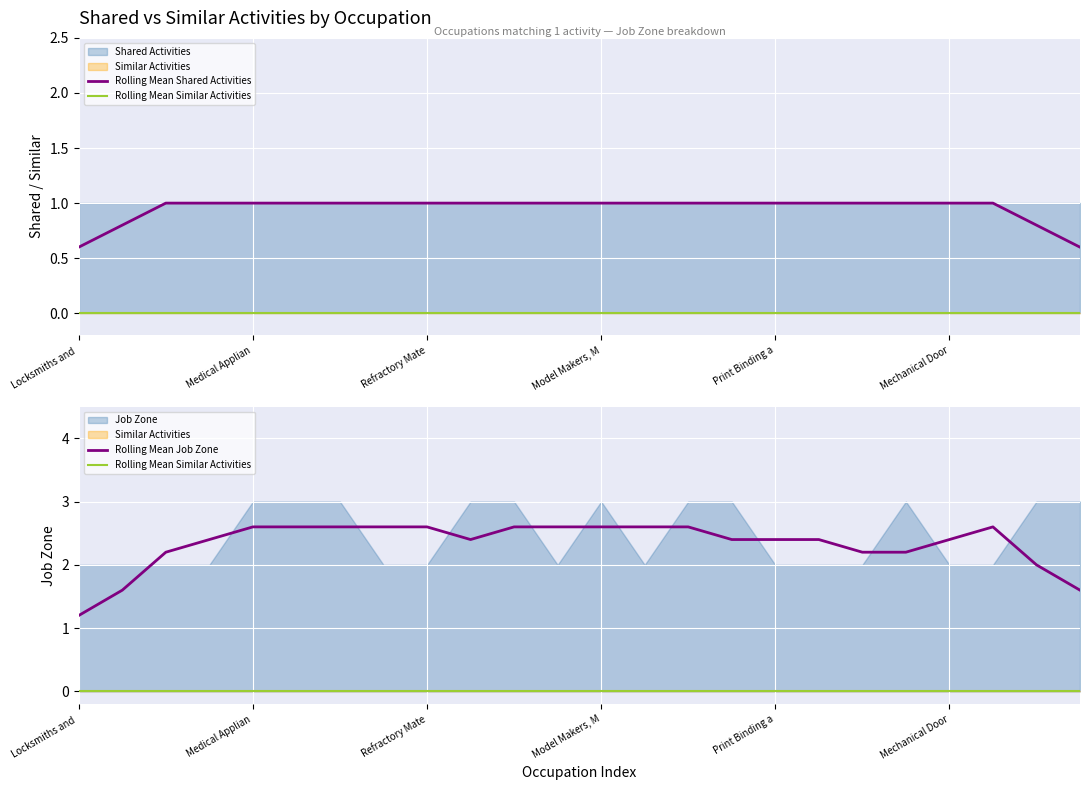

True or false: Rolling Mean Job Zone has a value of 1.2 at Locksmiths and .

True